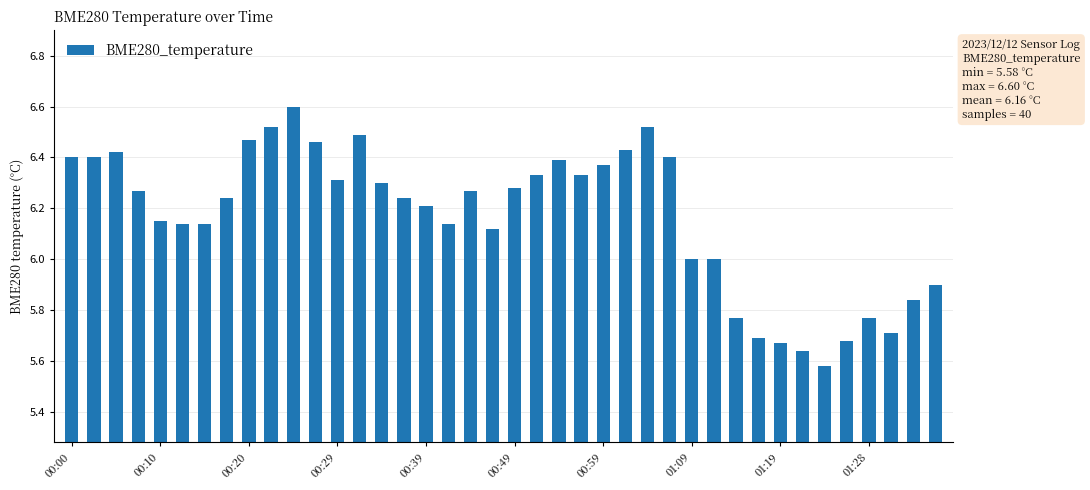

What is the difference between the maximum and second lowest values?

1.0